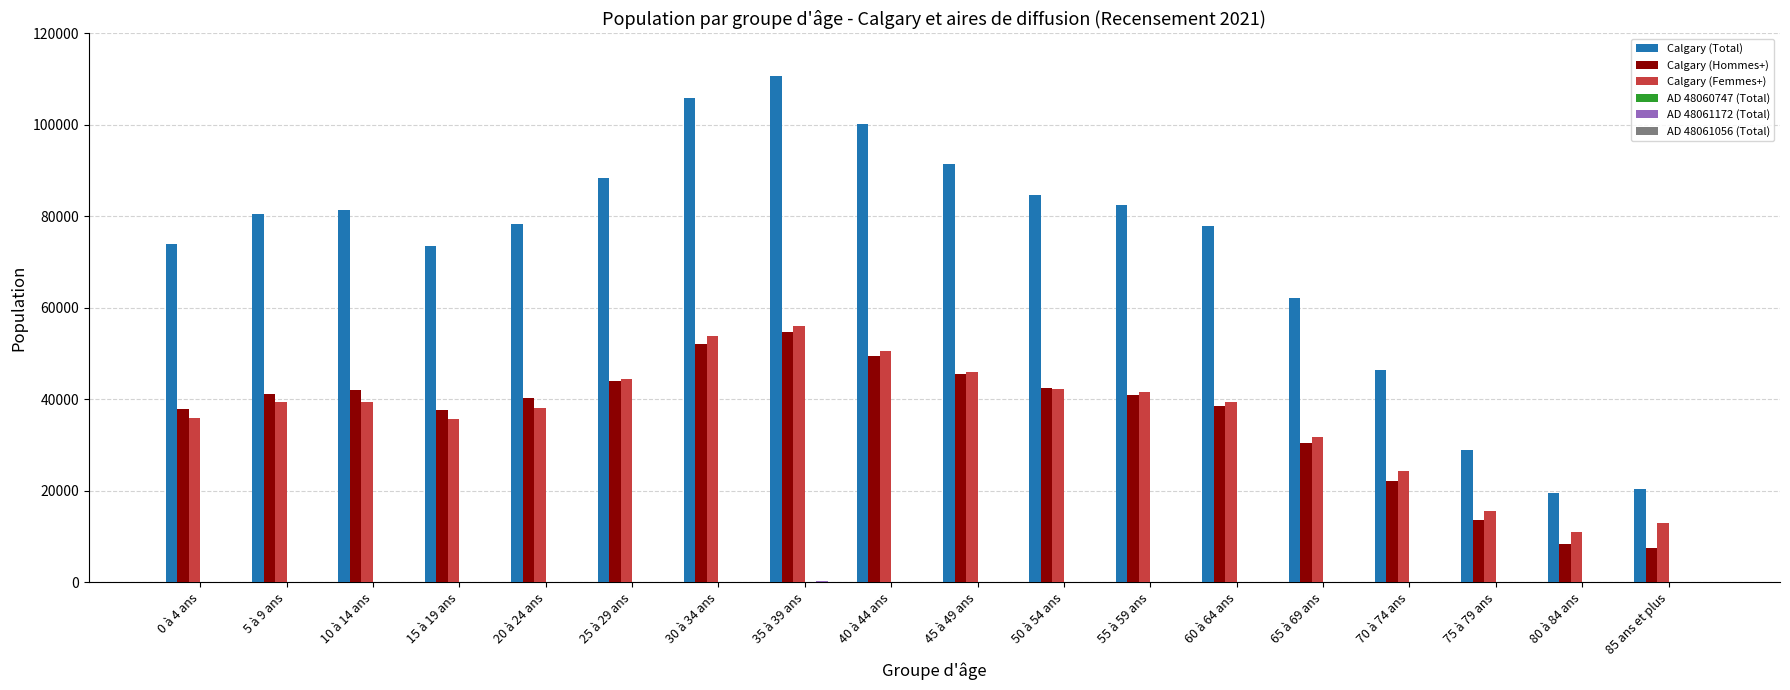

Which series has the largest total across all categories?

Calgary (Total)